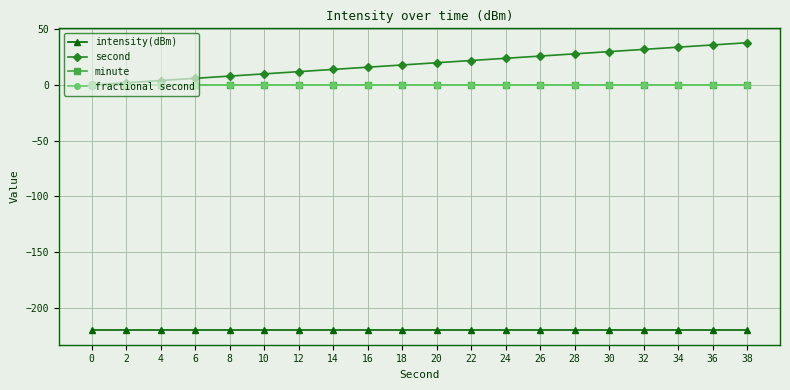

Is this an area chart (filled region under the line)?

No